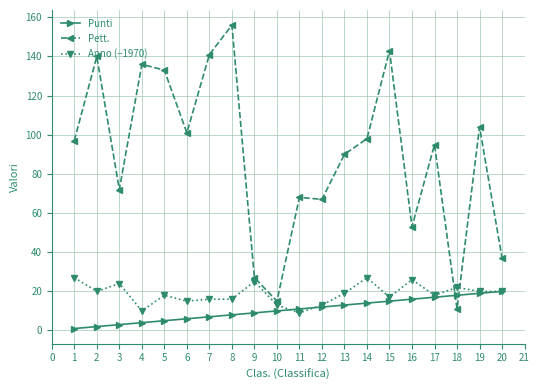

List the series in order of their peak value, lowest first.

Punti, Anno (−1970), Pett.